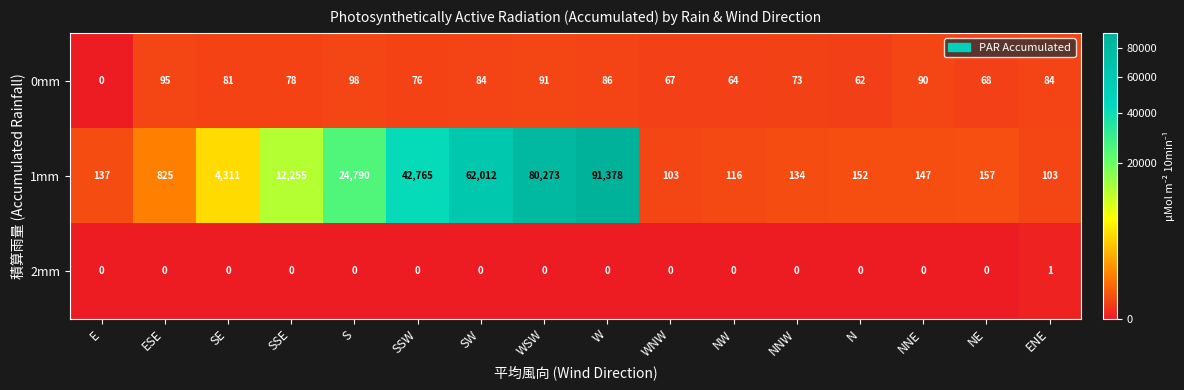

How many data points does each series have?

16